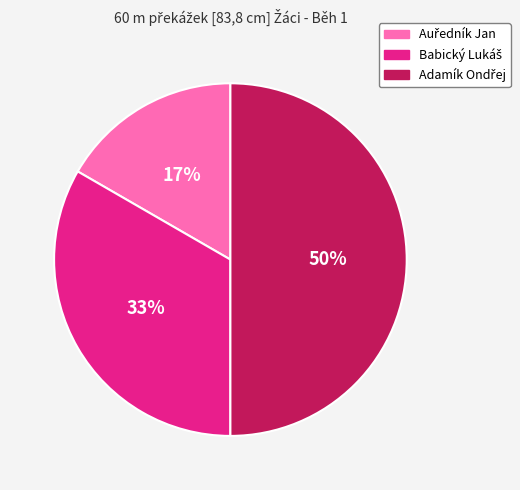

To the nearest percent, what is the difference between the largest and smallest slice percentages?

33%